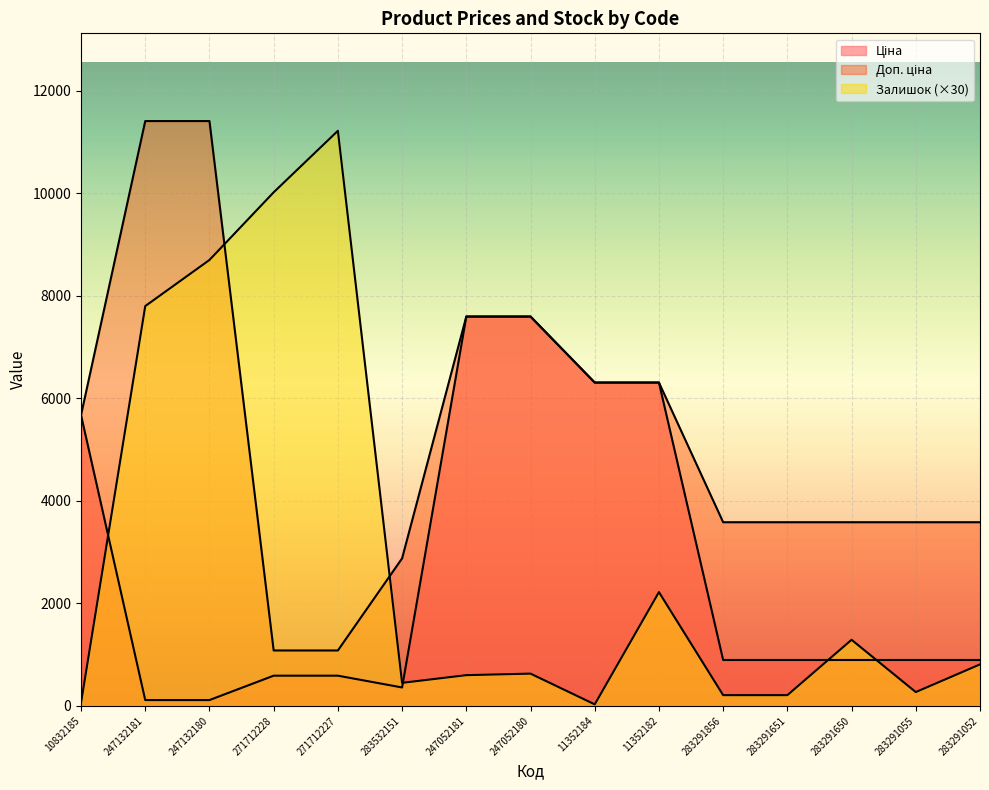

True or false: Ціна and Залишок cross at least once.

True